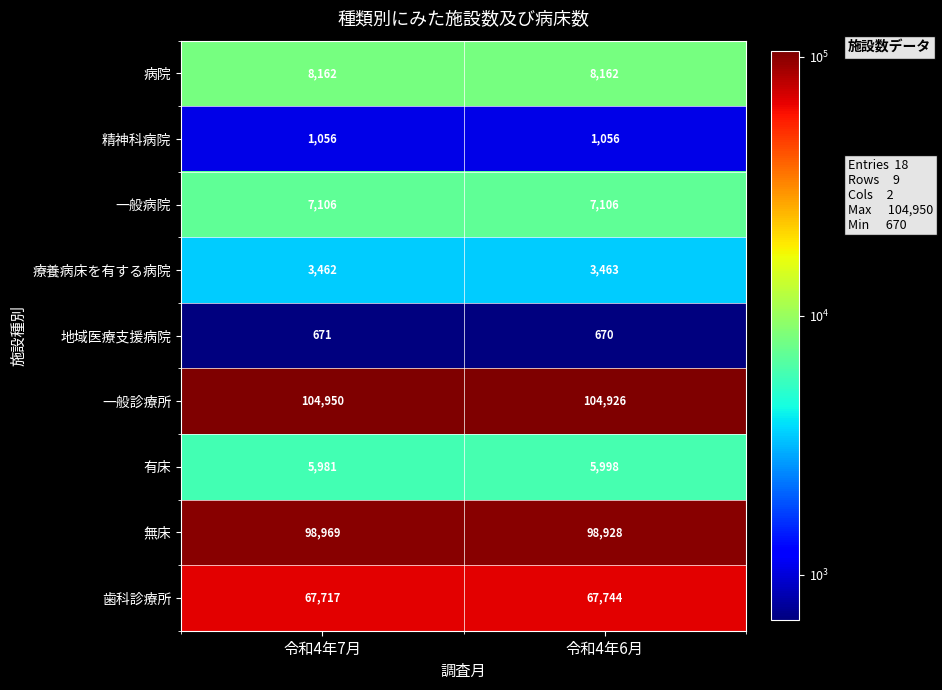

How many values in the 歯科診療所 series are below 67744?

1